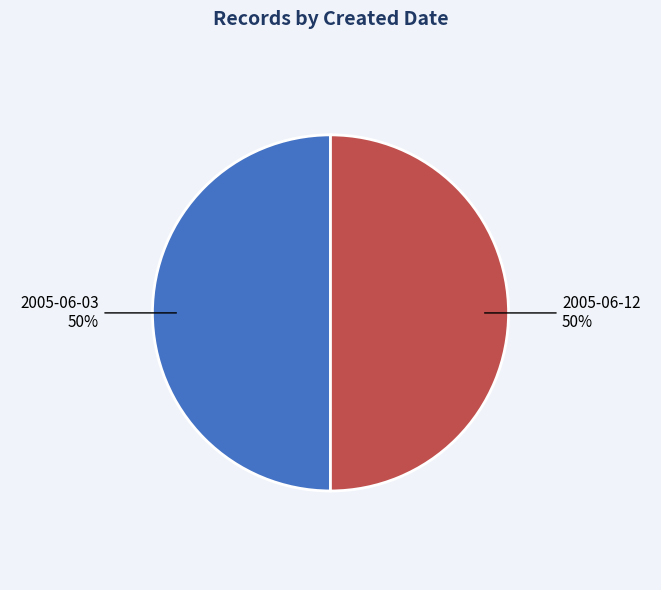

To the nearest percent, what is the average slice percentage?

50%